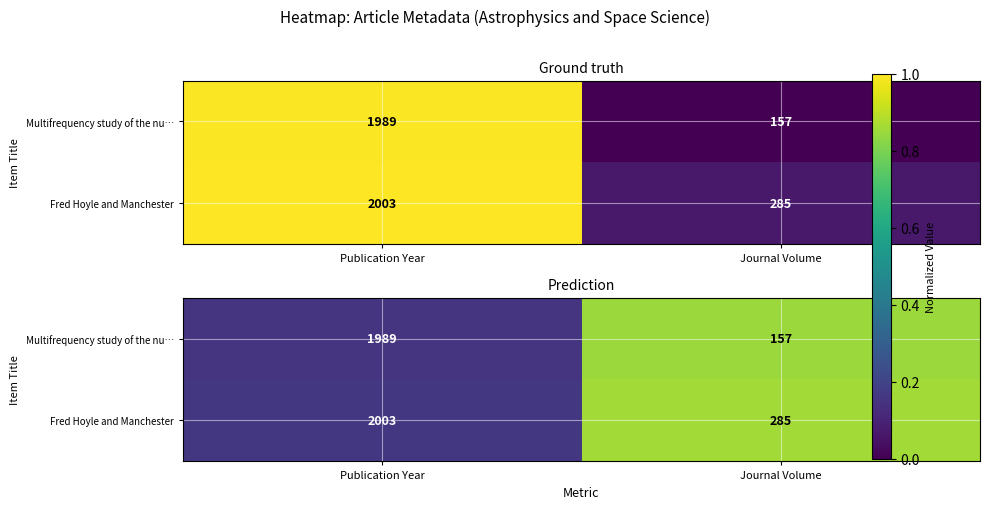

Which series has the largest total across all categories?

Fred Hoyle and Manchester